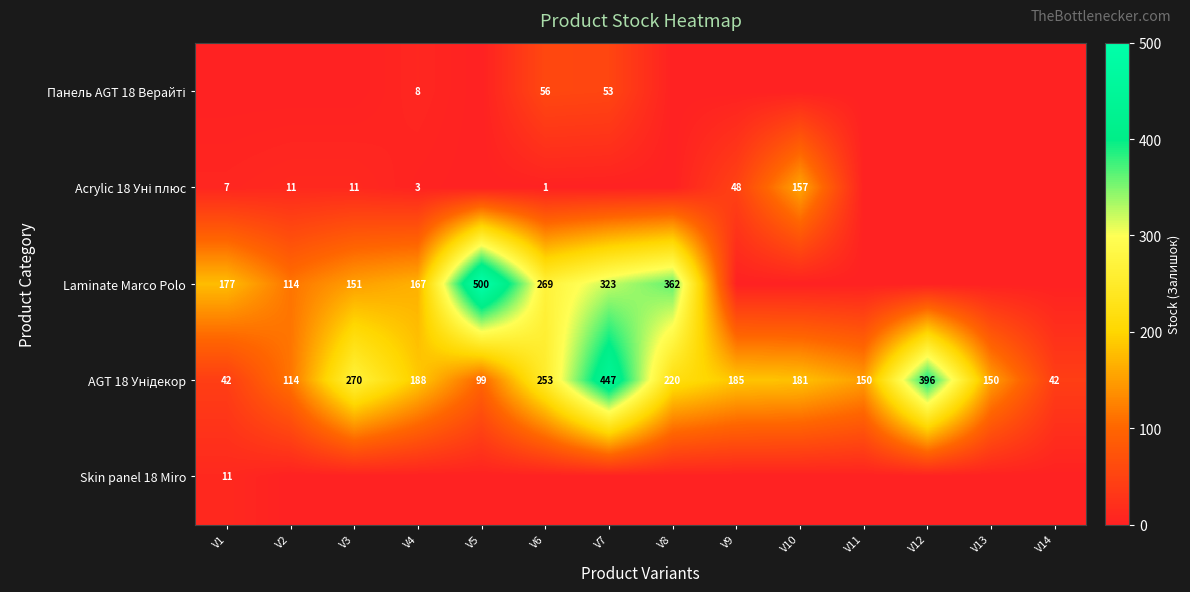

The value of Acrylic 18 Уні плюс at V1 is 7. True or false?

True